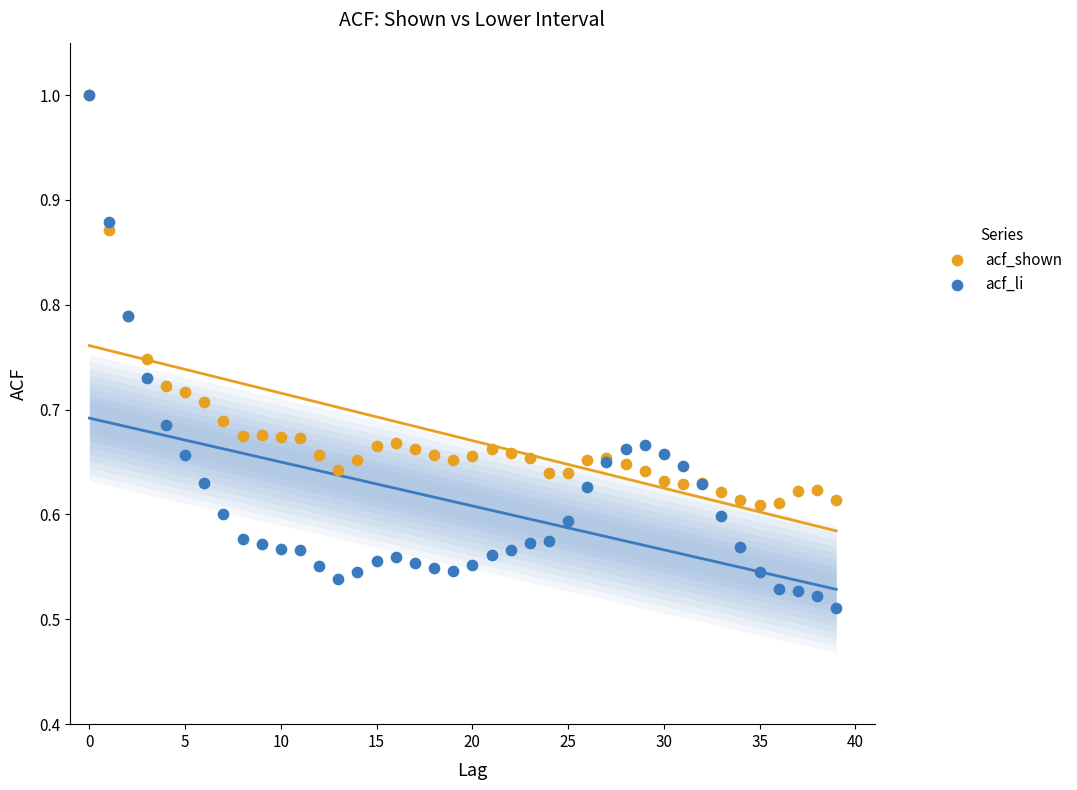

Which series has the widest spread of Y values?

acf_li